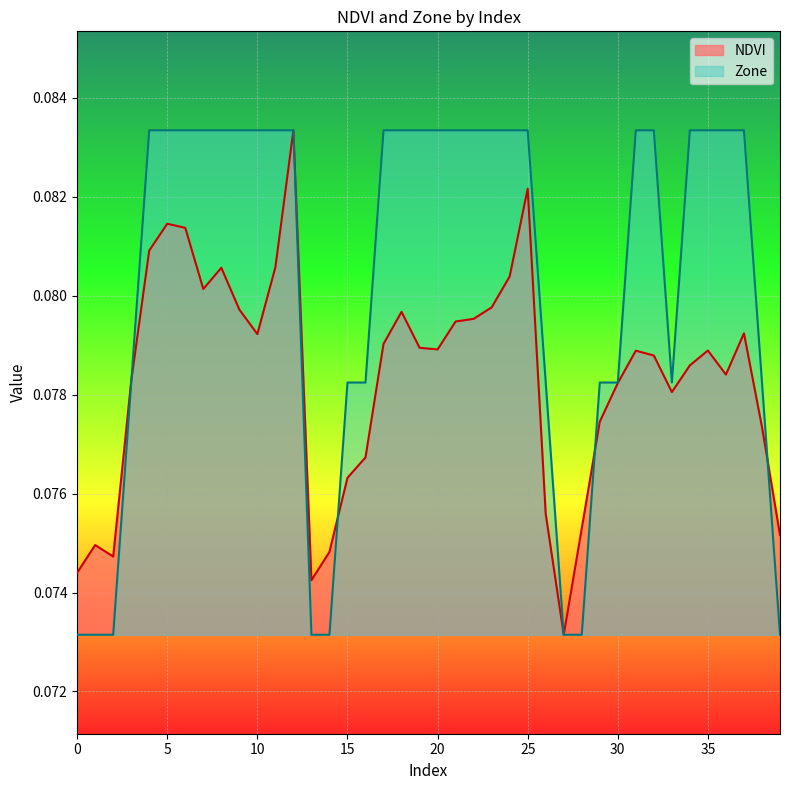

Between 15 and 31, which is larger?

31